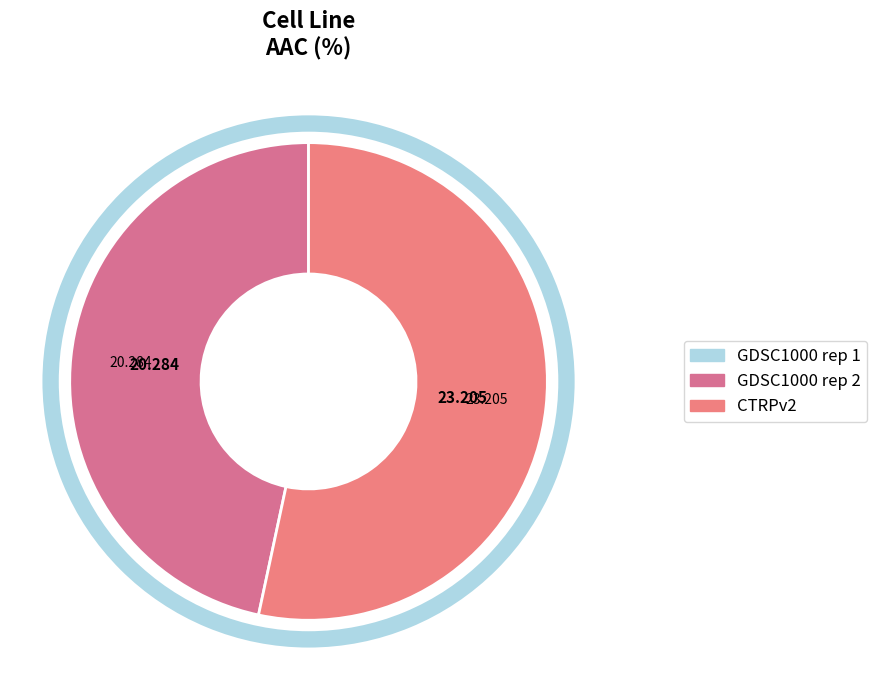

How many segments does this pie chart have?

3